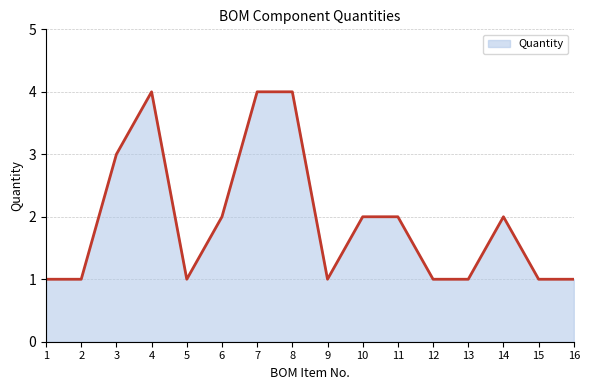

What is the maximum value shown in the chart?

4